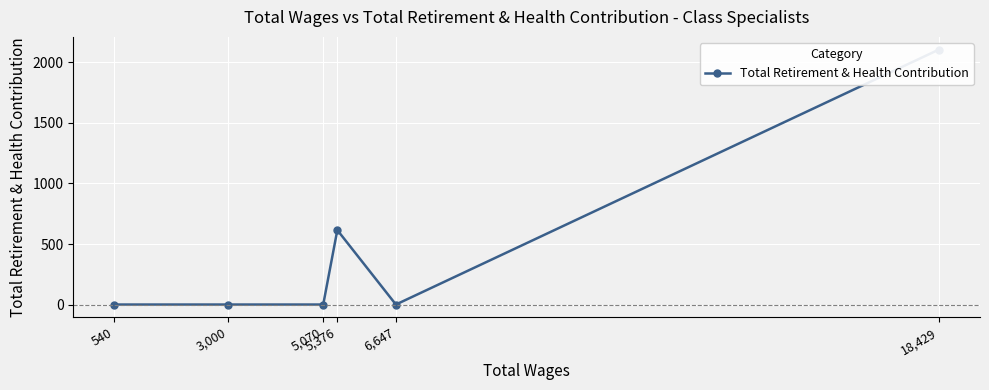

Which has a higher value, 18,429 or 540?

18,429